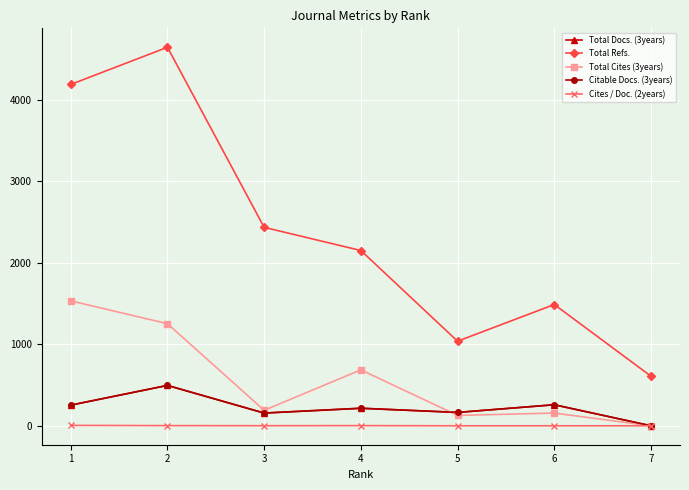

What is the maximum value shown in the chart?

4641